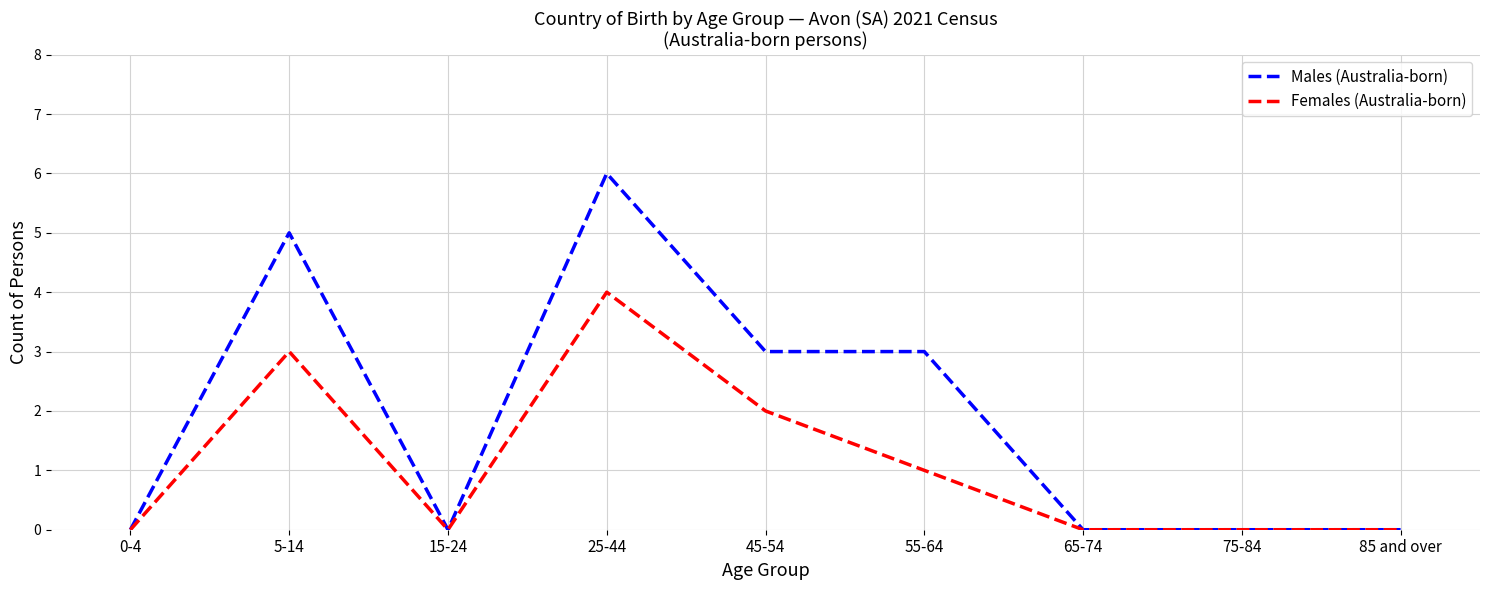

Reading right to left, extract all data points from this chart.

Males (Australia-born): 0	0	0	3	3	6	0	5	0
Females (Australia-born): 0	0	0	1	2	4	0	3	0